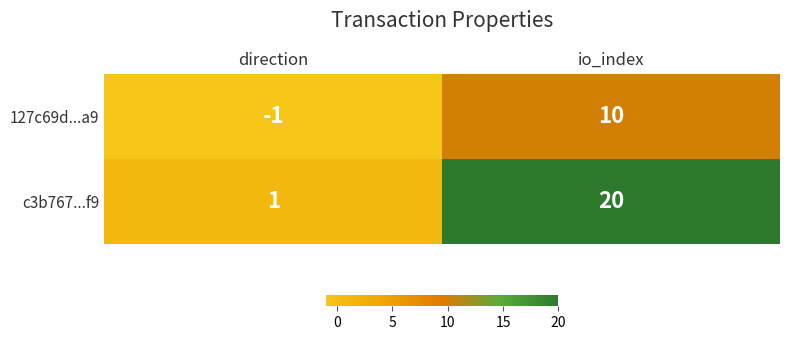

Reading left to right, transcribe all the data shown in this chart.

127c69d...a9: -1	10
c3b767...f9: 1	20